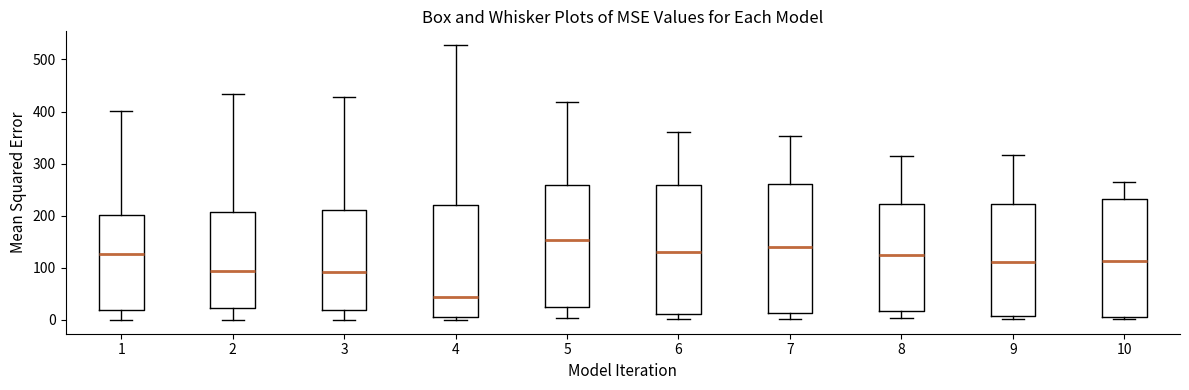

Reading left to right, transcribe this box plot: for each box, give where its median line is, the range the box spans, and where its two whiskers end, as read against the y-axis. The values are not printed on the chart, so give them approximately, as read against the axis.

1: median 130, box 20 to 200, whiskers 0 to 400
2: median 90, box 20 to 210, whiskers 0 to 430
3: median 90, box 20 to 210, whiskers 0 to 430
4: median 40, box 10 to 220, whiskers 0 to 530
5: median 150, box 30 to 260, whiskers 0 to 420
6: median 130, box 10 to 260, whiskers 0 to 360
7: median 140, box 10 to 260, whiskers 0 to 350
8: median 130, box 20 to 220, whiskers 0 to 310
9: median 110, box 10 to 220, whiskers 0 to 320
10: median 110, box 10 to 230, whiskers 0 to 260